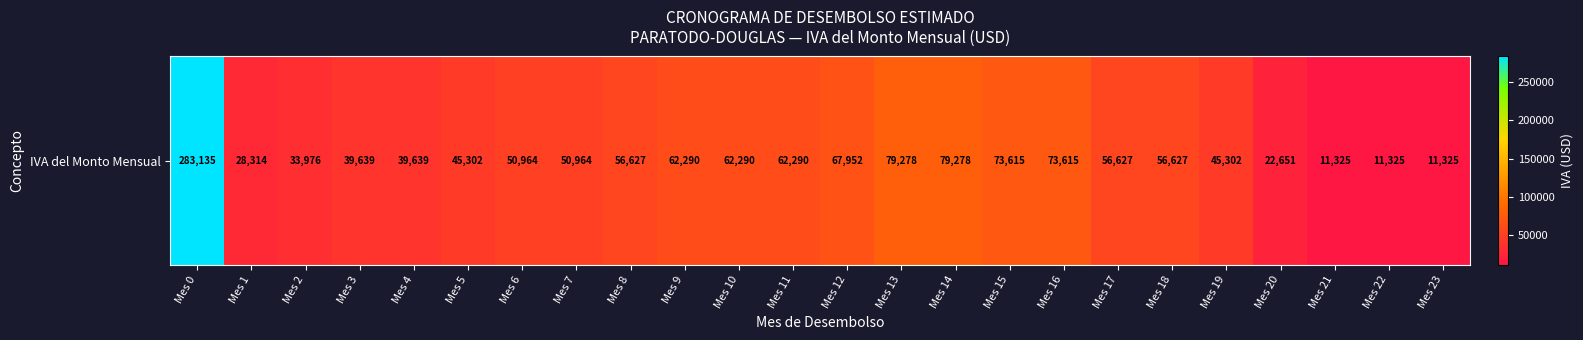

What is the change in value from Mes 8 to Mes 16?

+16988